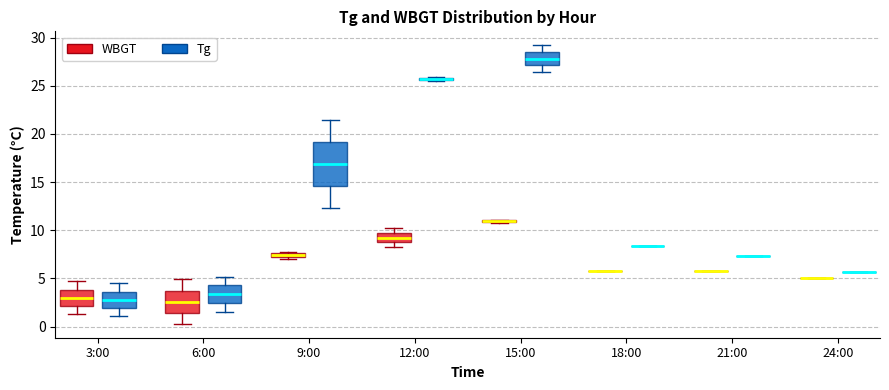

Which box is the tallest, from its lower edge to its upper edge?

9:00 (Tg)